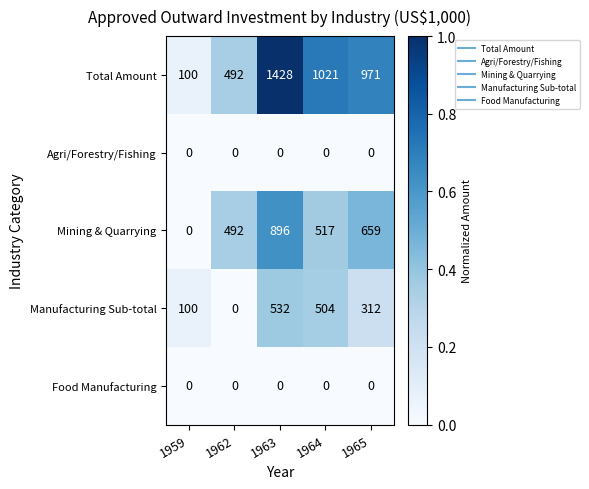

True or false: Mining & Quarrying has a value of 517 at 1964.

True